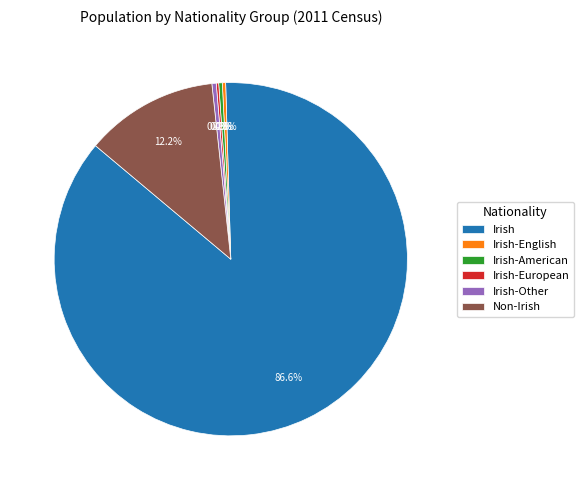

Do Irish and Irish-English together represent more than half of the pie?

Yes